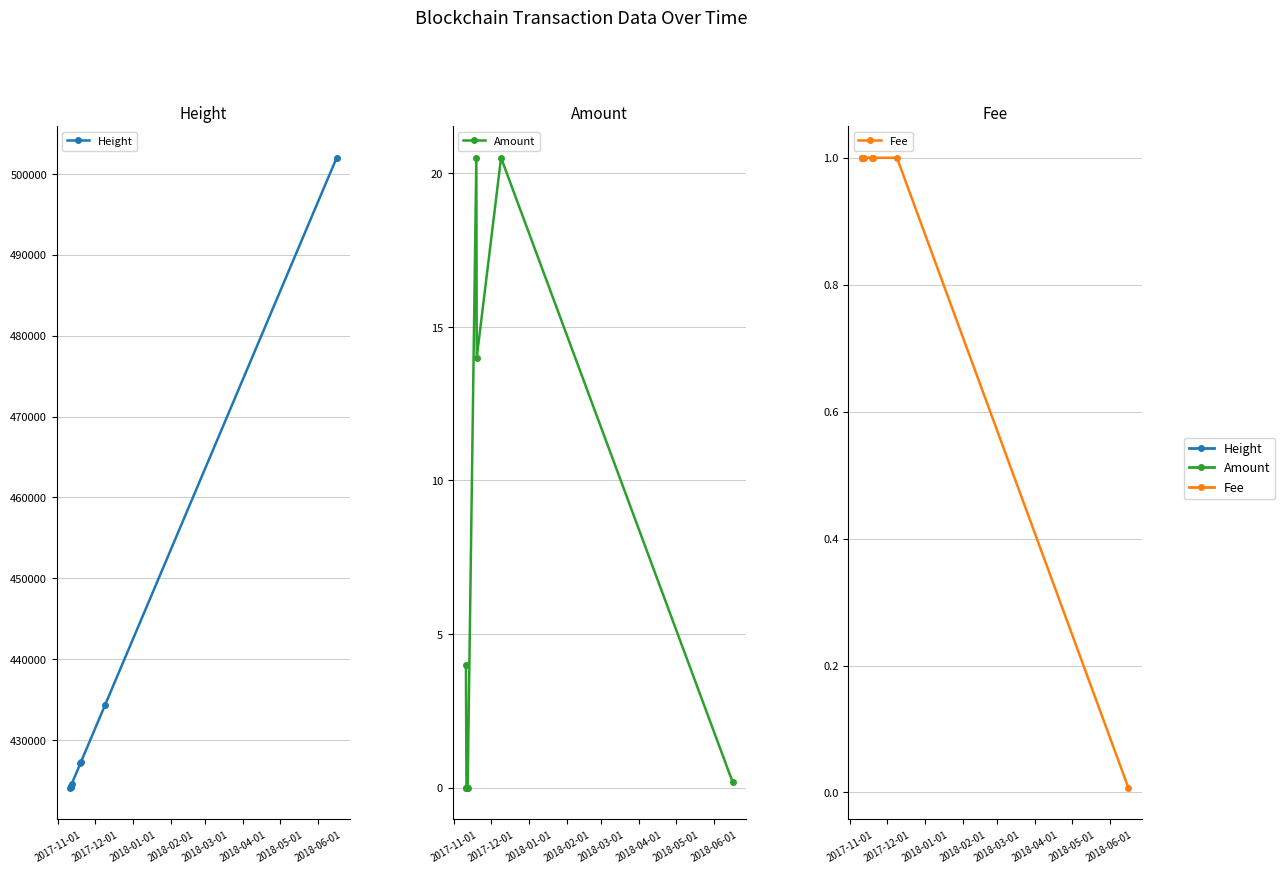

How many series are shown in this chart?

3